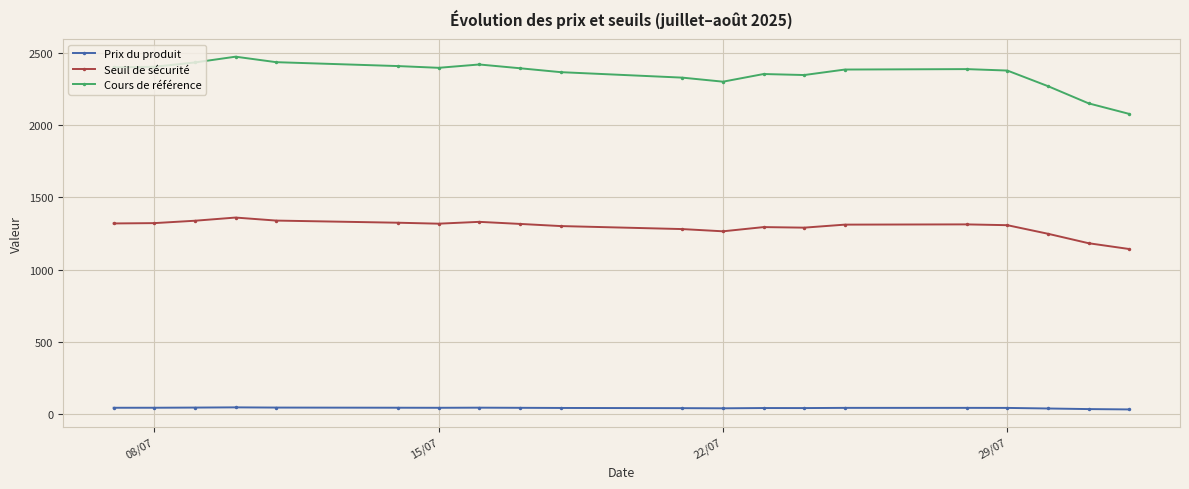

Which series has the largest range (max minus min)?

Cours de référence